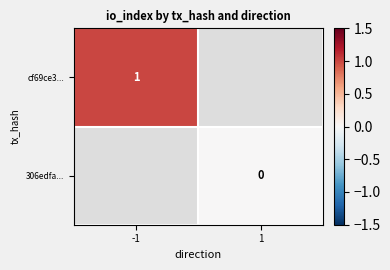

The cf69ce3... series shows 1 at -1. True or false?

True